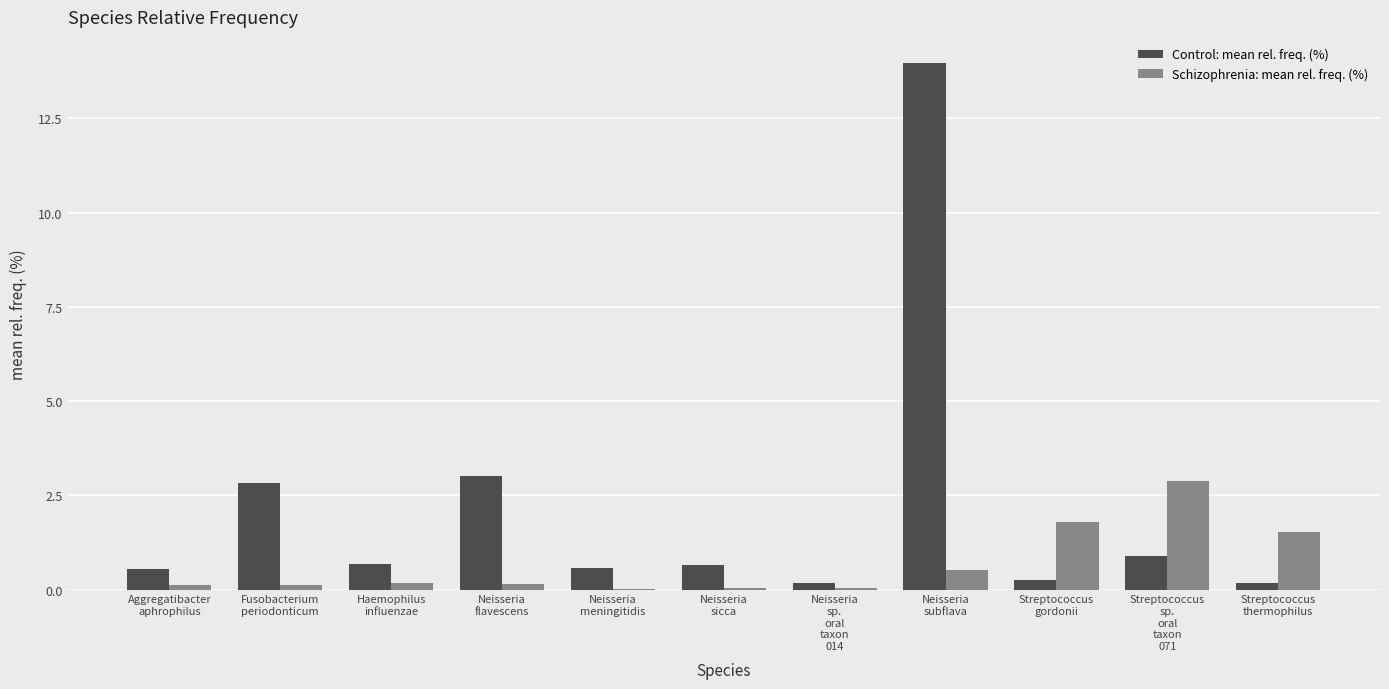

Which series has the largest total across all categories?

Control: mean rel. freq. (%)